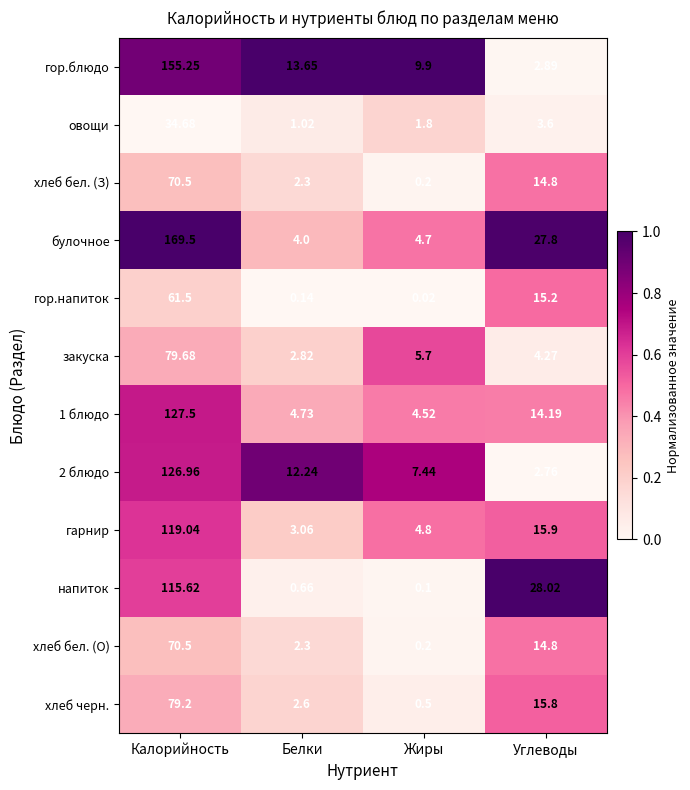

Which series has the widest spread of values?

булочное